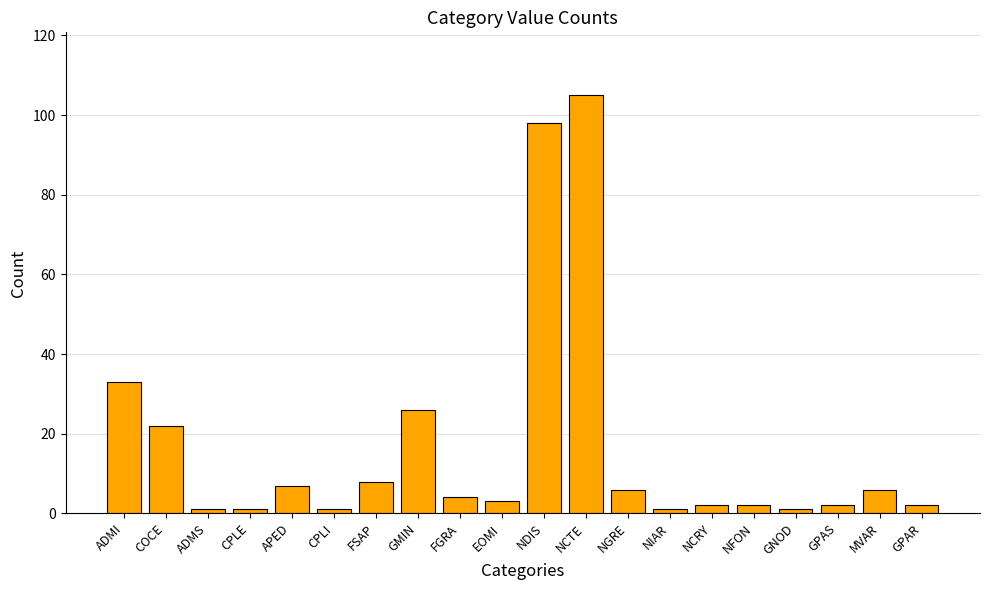

At which label is the value closest to 53?

ADMI